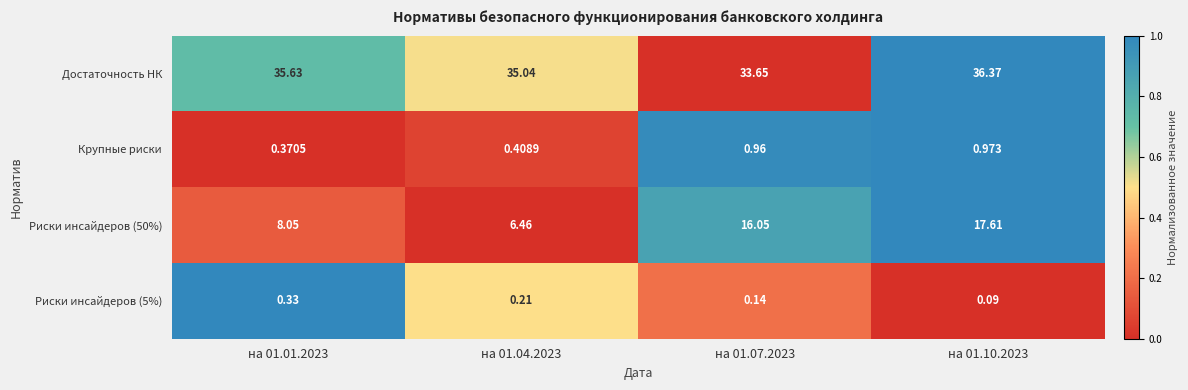

Rank the series by their maximum value, from highest to lowest.

Достаточность НК, Риски инсайдеров (50%), Крупные риски, Риски инсайдеров (5%)